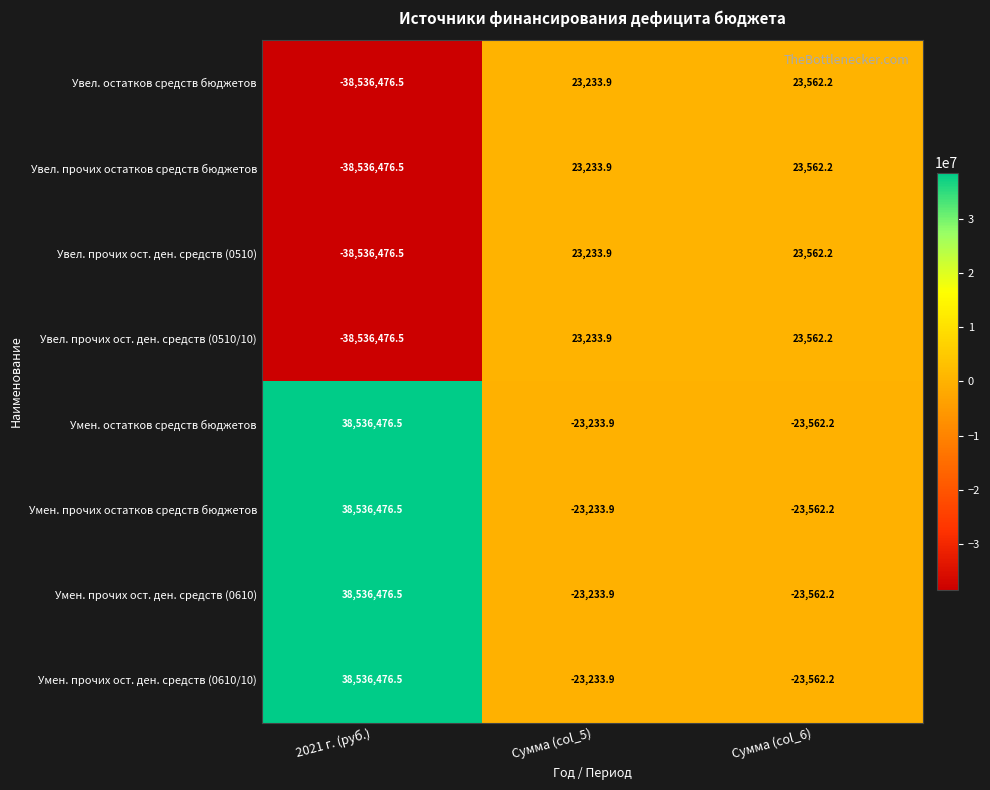

What is the average value of the Увел. прочих ост. ден. средств (0510) series?

-12829893.5